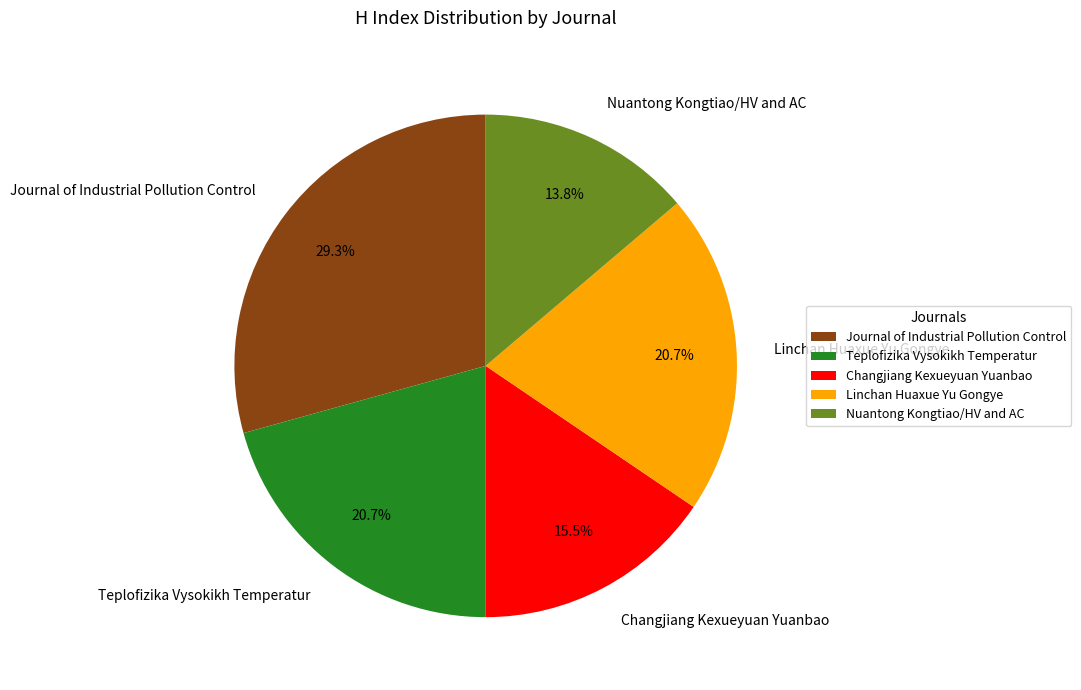

How many segments does this pie chart have?

5